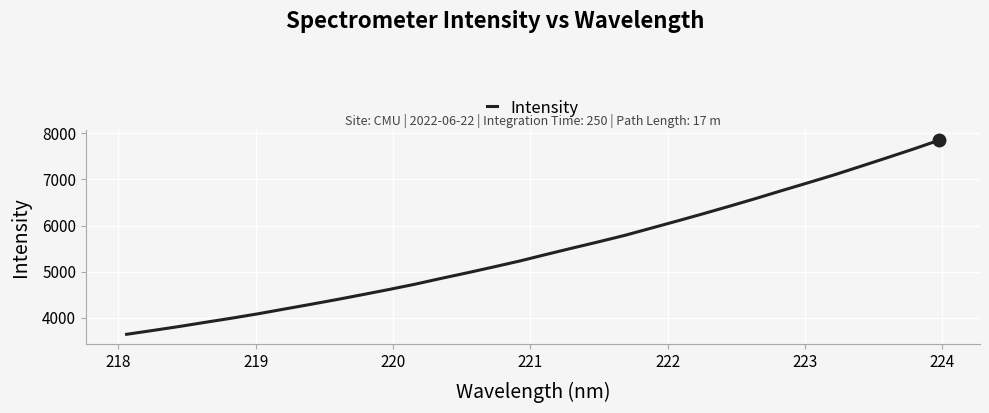

What is the difference between the maximum and minimum values?

4211.3